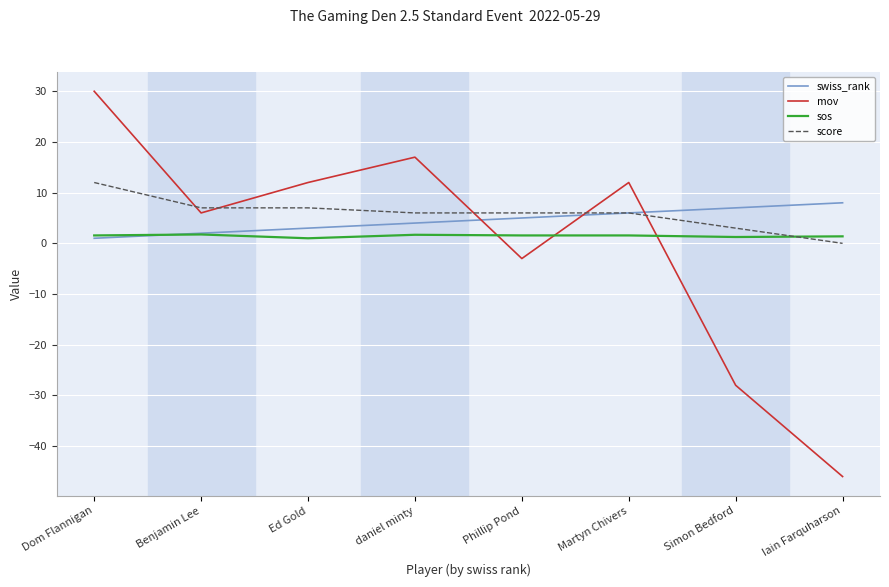

What is the minimum value shown in the chart?

-46.0